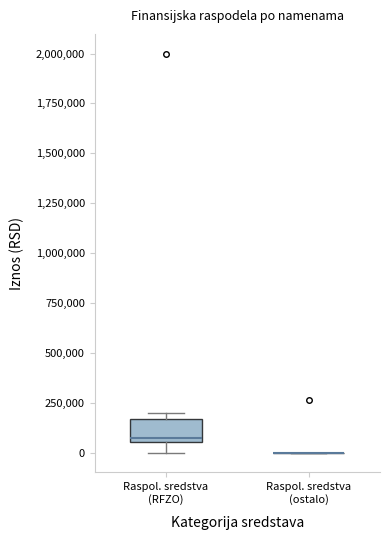

Reading left to right, transcribe this box plot: for each box, give where its median line is, the range the box spans, and where its two whiskers end, as read against the y-axis. The values are not printed on the chart, so give them approximately, as read against the axis.

Raspol. sredstva (RFZO): median 50000 (just above the box's lower edge), box 50000 to 150000, whiskers 0 to 200000
Raspol. sredstva (ostalo): box collapsed to a line at 0, whiskers 0 to 0